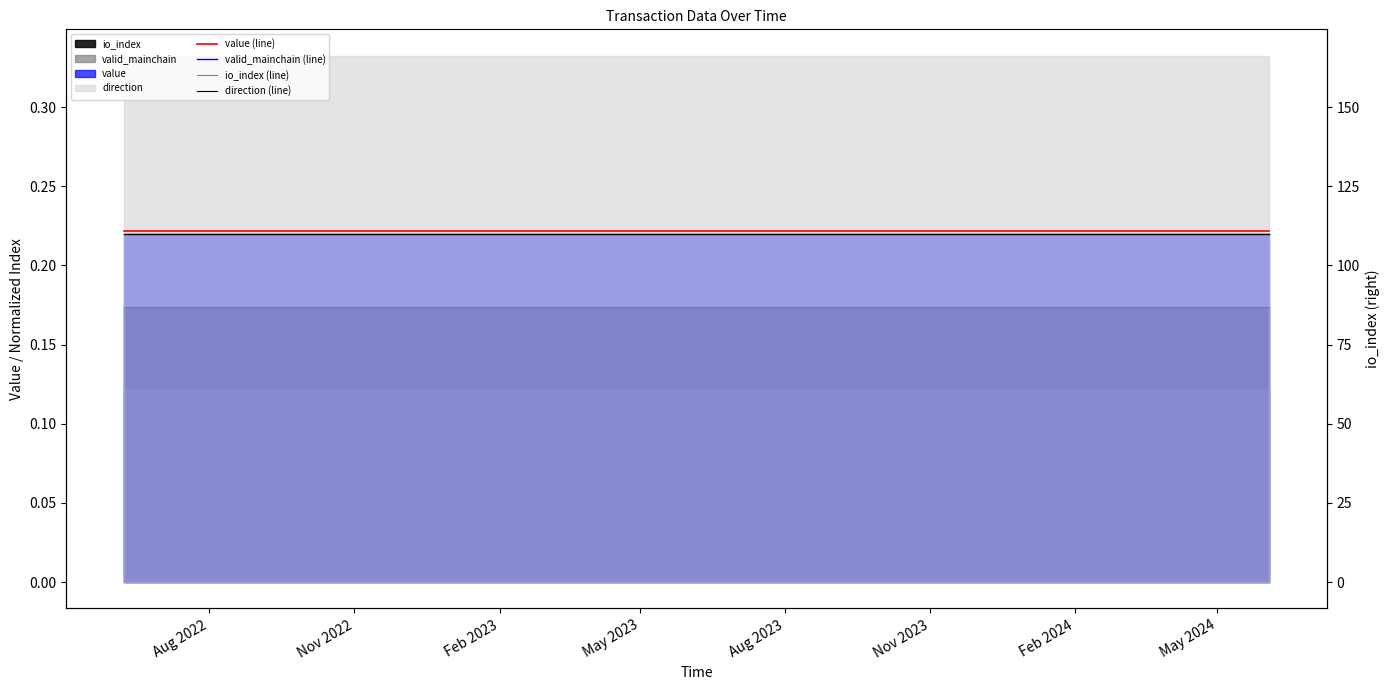

Does the chart have visible grid lines?

No